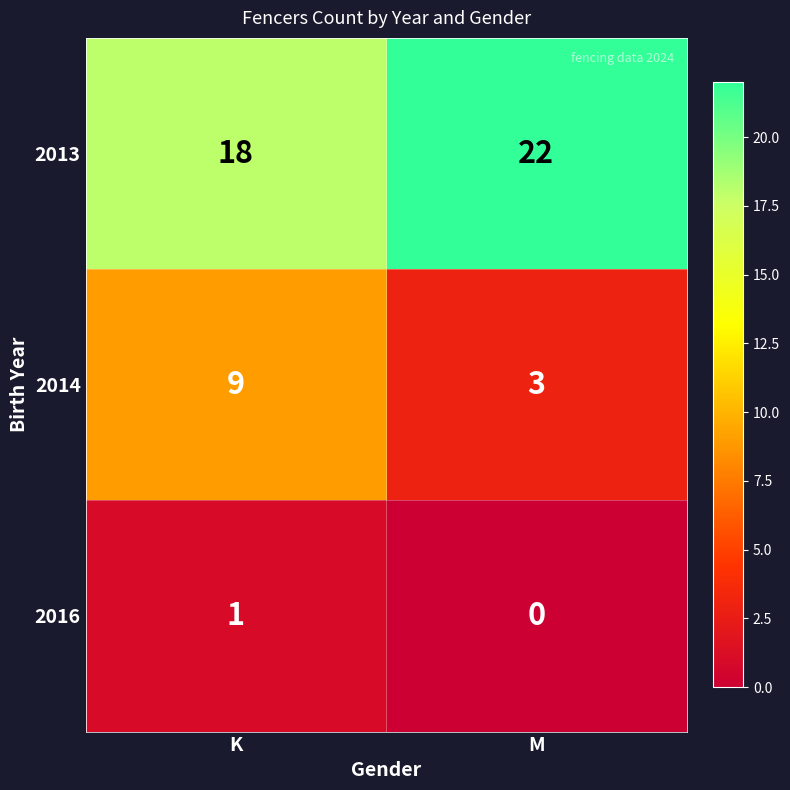

Rank the series at M from highest to lowest value.

2013, 2014, 2016